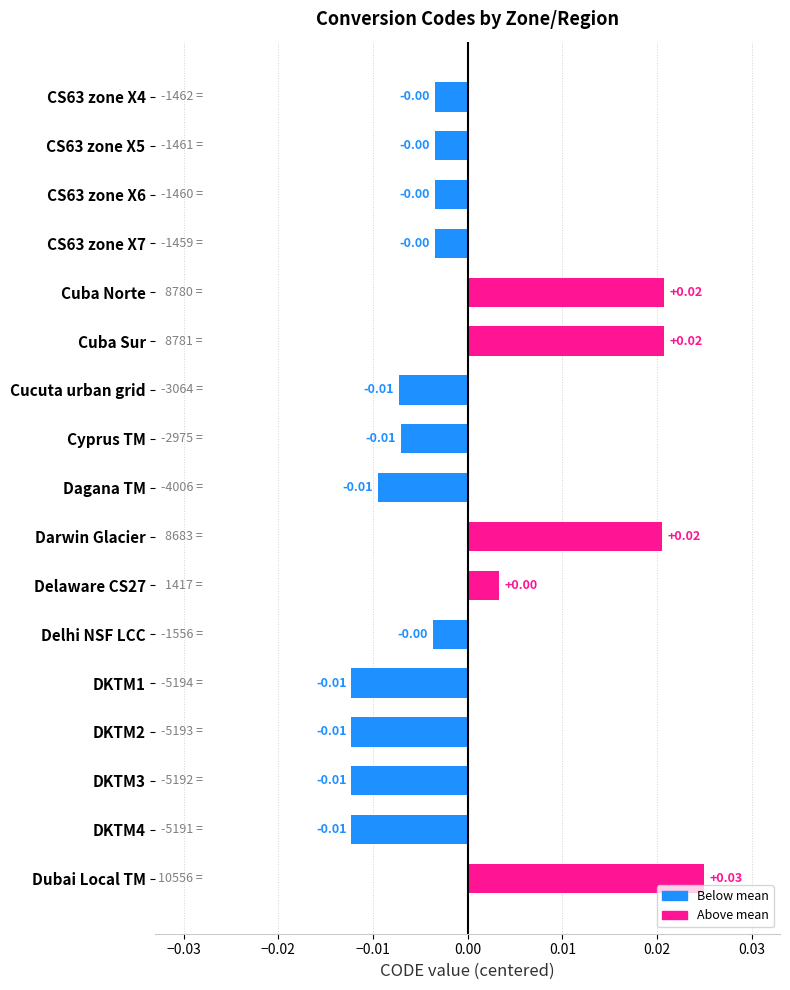

Which label corresponds to the largest value in the chart?

Dubai Local TM